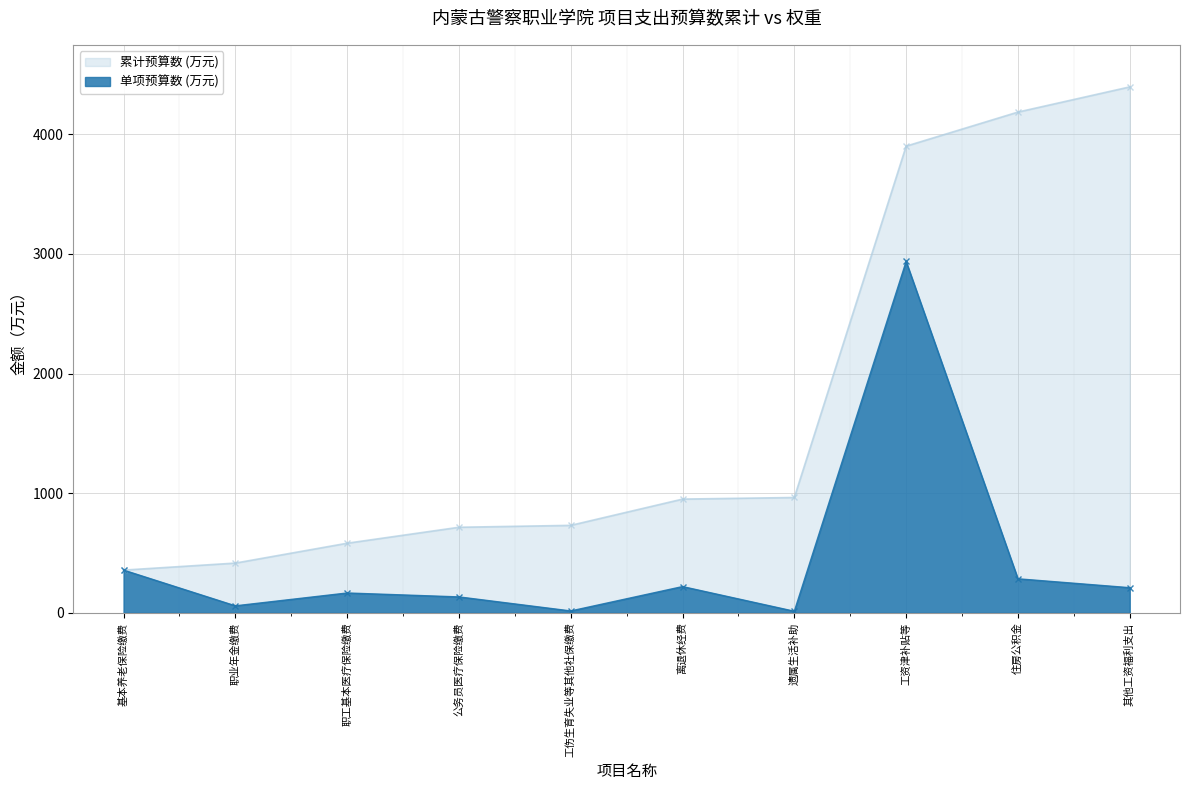

List the series in order of their overall mean, lowest first.

单项预算数 (万元), 累计预算数 (万元)